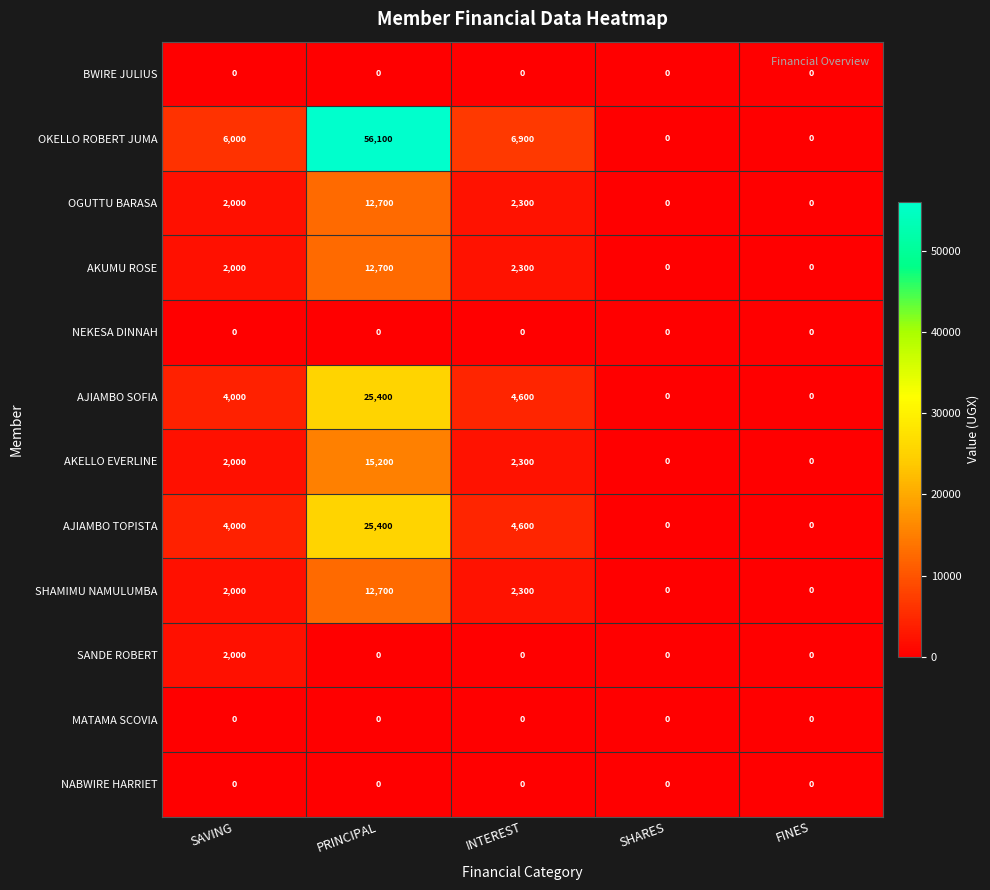

At how many categories does at least one series exceed 31344?

1